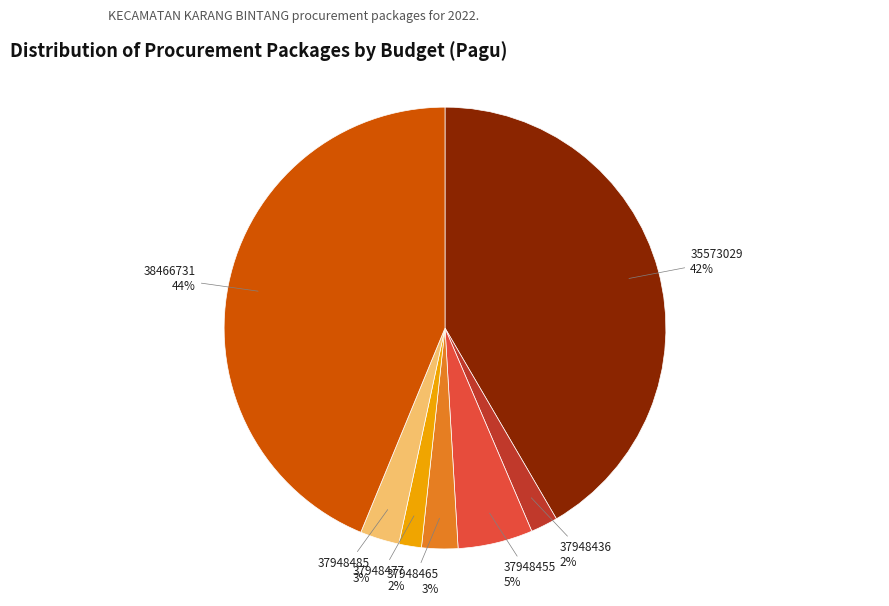

To the nearest percent, what is the combined percentage of 37948455 and 37948465?

8%